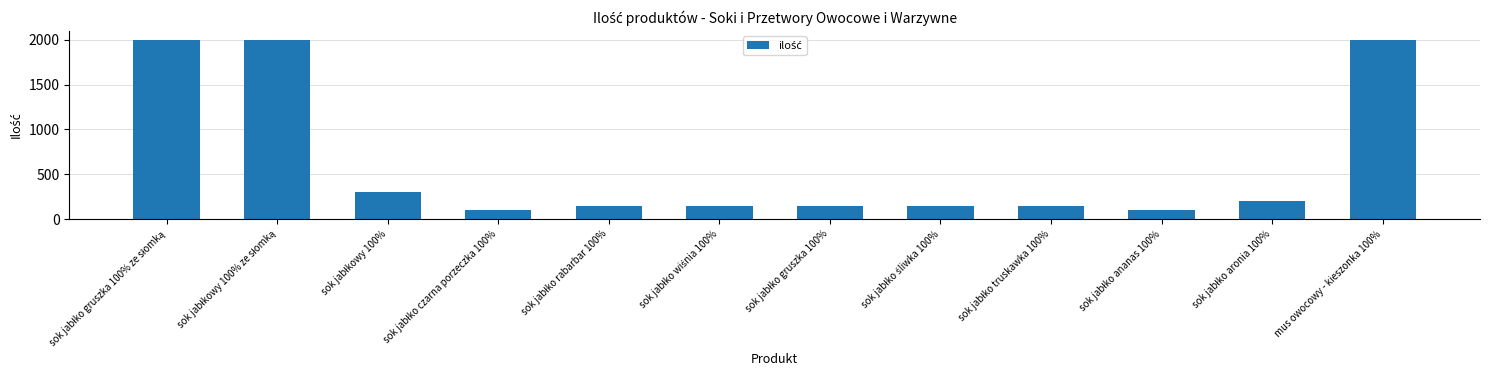

What is the value of the 3rd bar from the left?

300